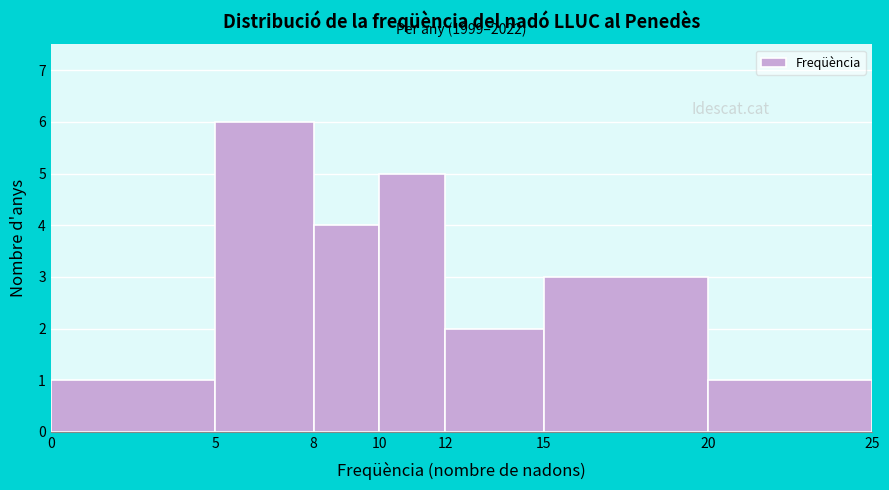

Which range on the x-axis has the tallest bar?

5 to 8